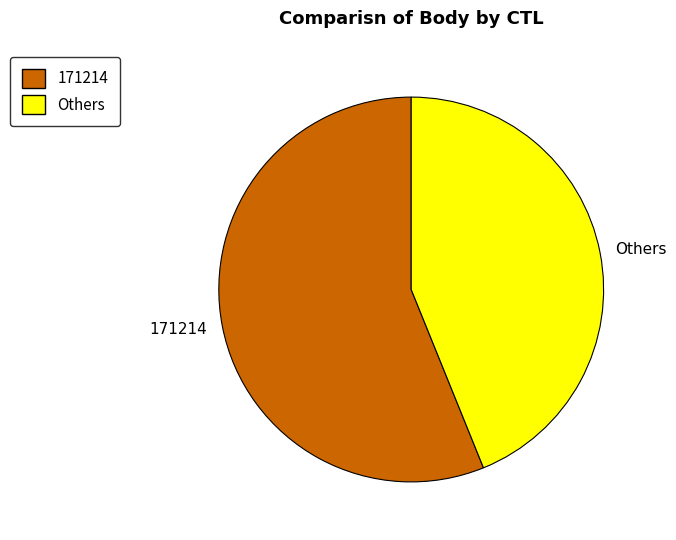

Does any single category account for the majority?

Yes